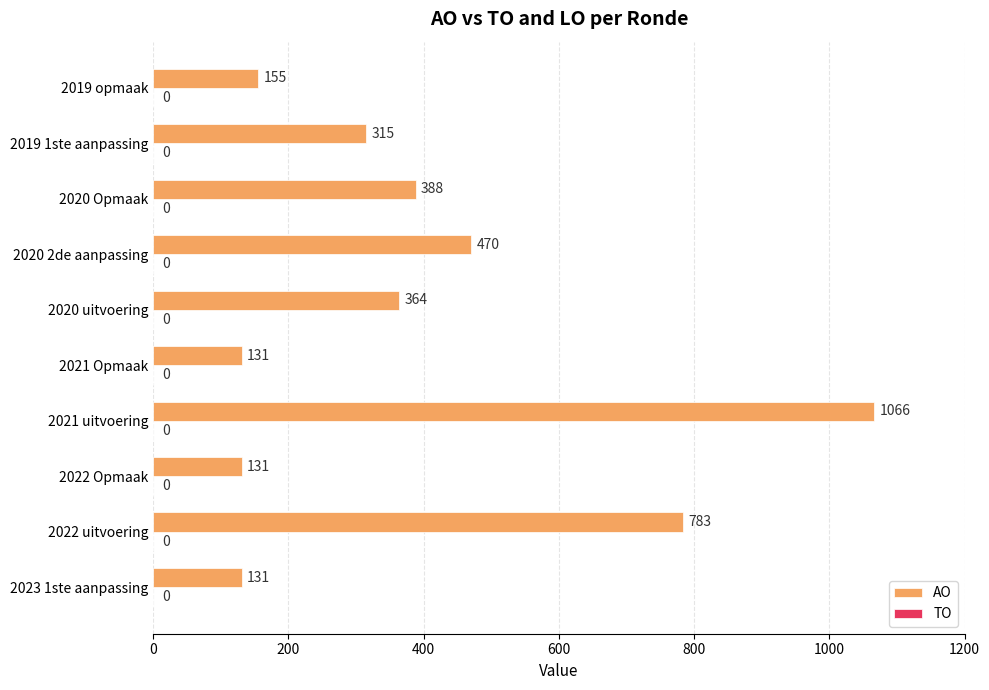

At which label is the value closest to 598?

2020 2de aanpassing